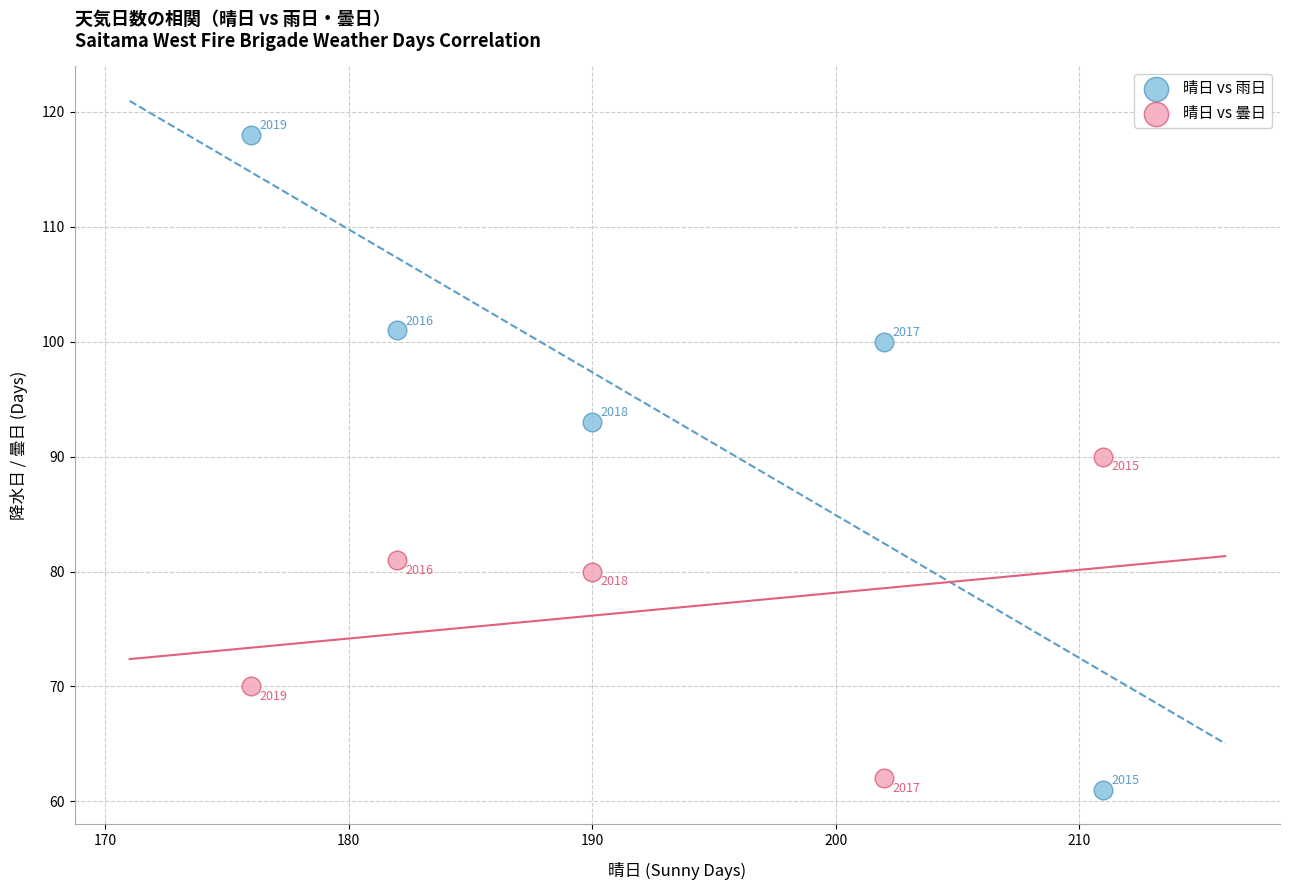

In the 晴日 vs 曇日 series, what Y value is closest to 76?

80